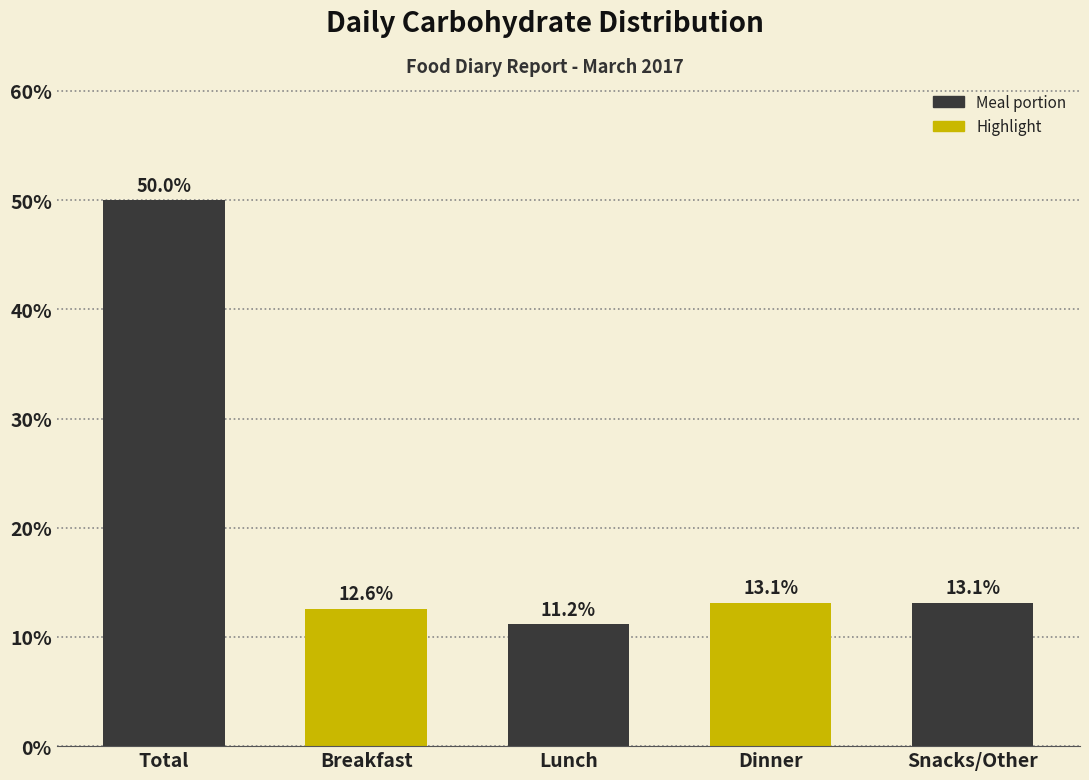

Reading left to right, extract all data points from this chart.

Total=50.0	Breakfast=12.6	Lunch=11.2	Dinner=13.1	Snacks/Other=13.1